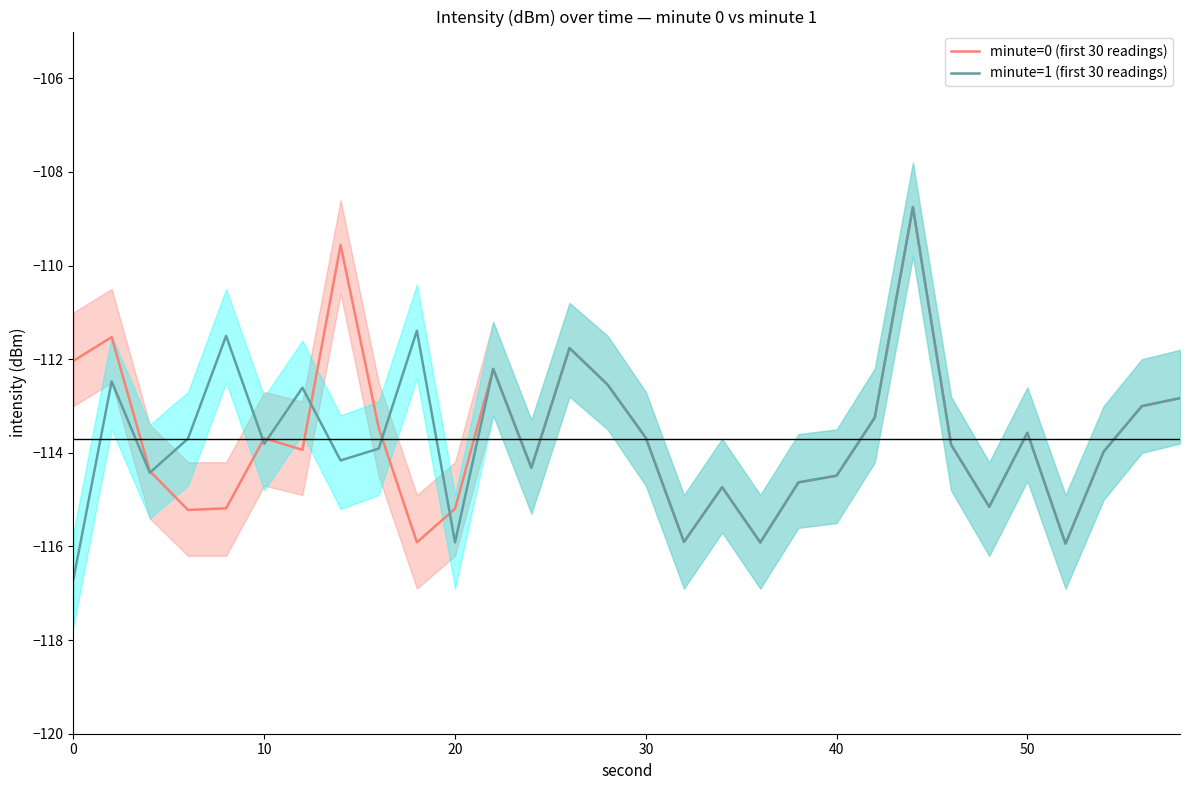

Rank the series by their maximum value, from lowest to highest.

minute=0 (first 30 readings), minute=1 (first 30 readings)